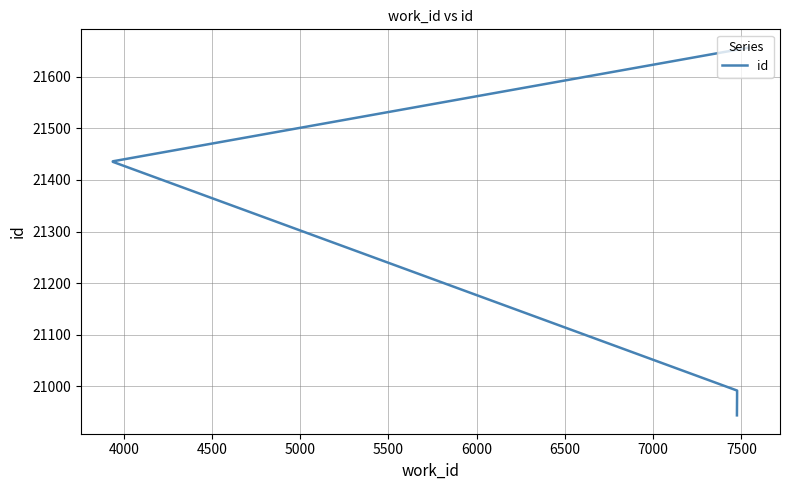

What is the smallest value displayed?

20944